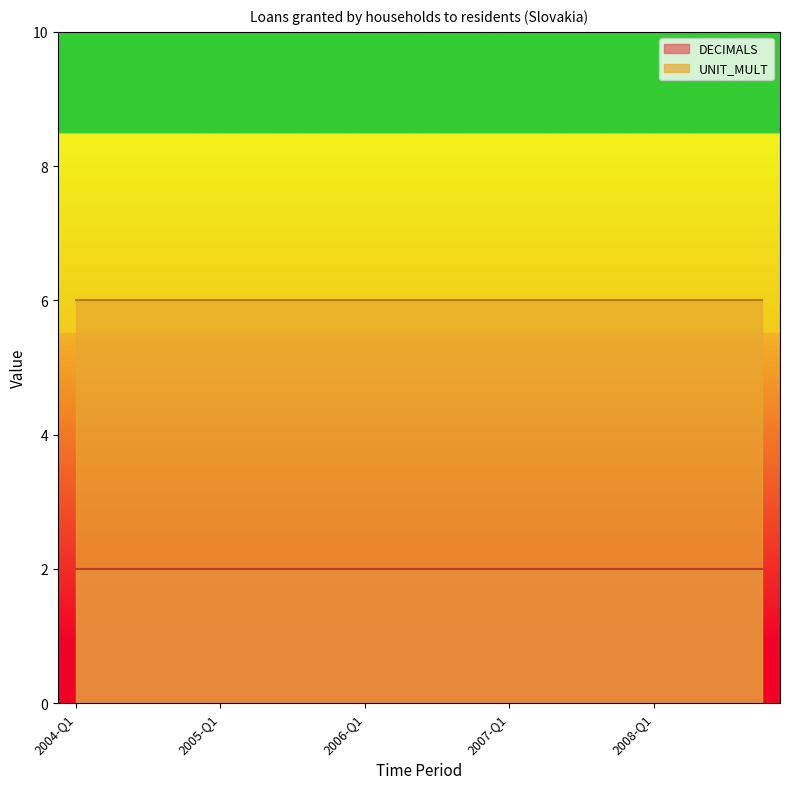

What is the label of the 19th point from the left?

2008-Q3